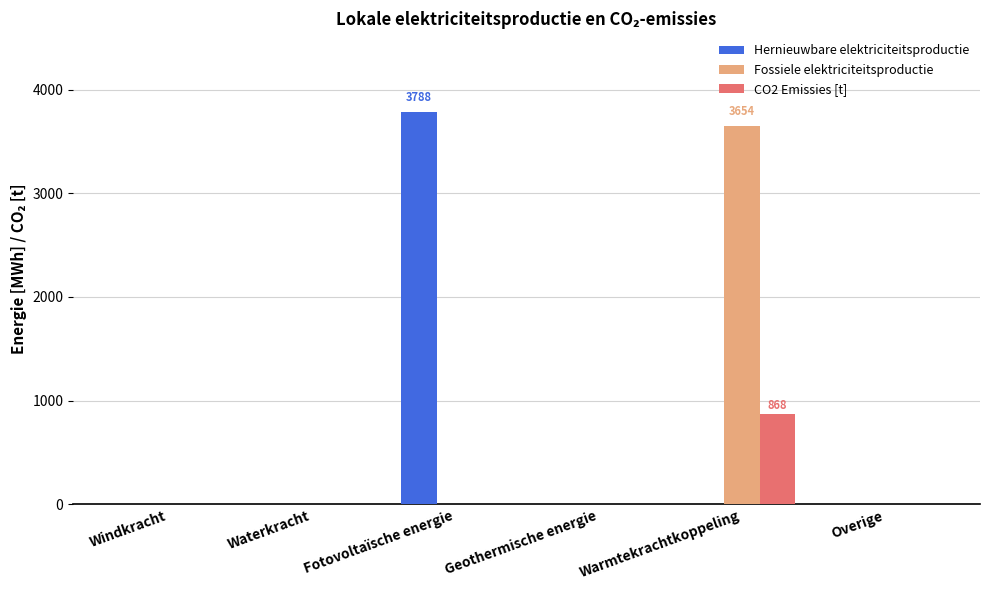

How many groups of bars are there?

6